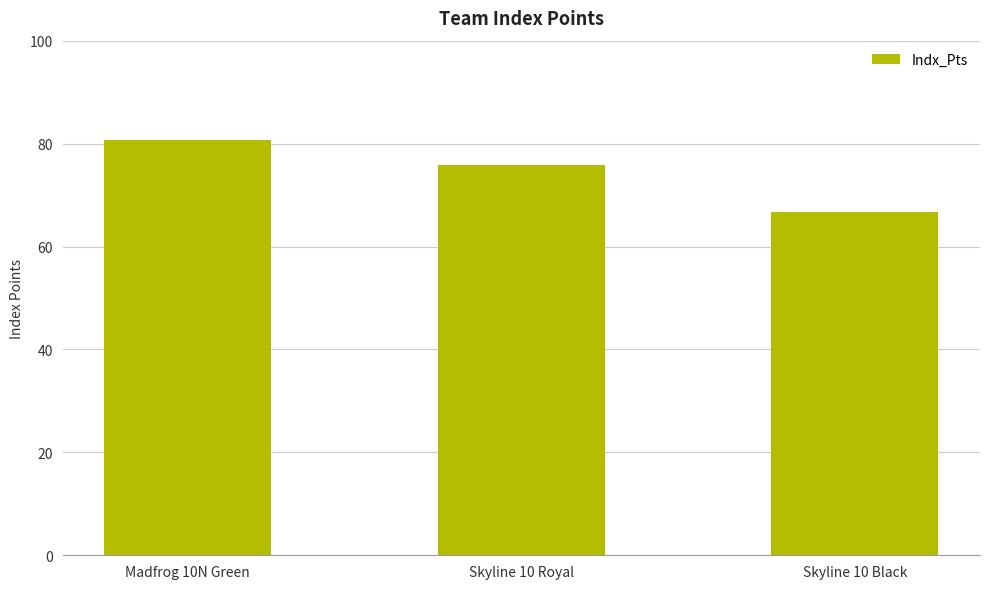

Where is the data nearest to the value 73?

Skyline 10 Royal